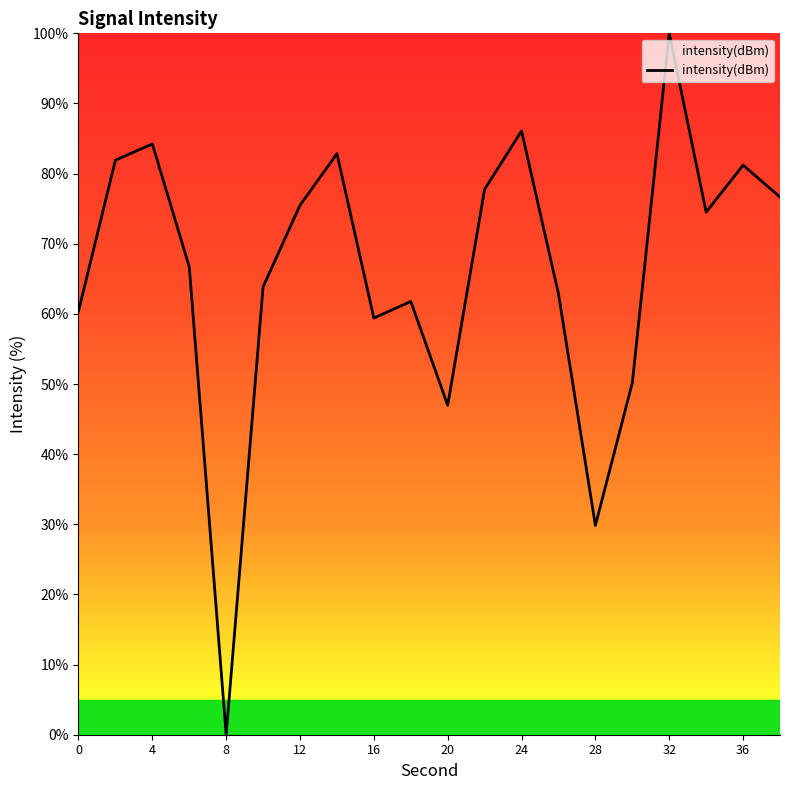

Reading left to right, extract all data points from this chart.

60.4	81.9	84.2	66.7	0.0	63.9	75.5	82.8	59.4	61.8	47.0	77.8	86.1	62.9	29.8	50.2	100.0	74.5	81.2	76.7